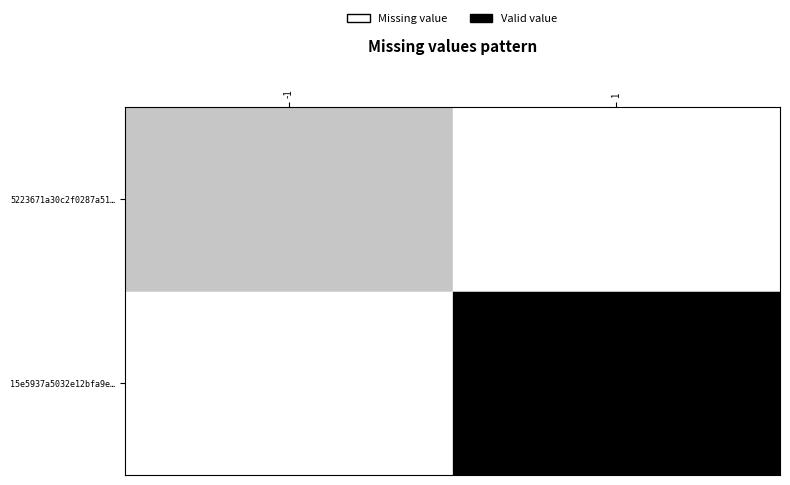

List the series in order of their overall mean, highest first.

15e5937a5032e12bfa9e…, 5223671a30c2f0287a51…